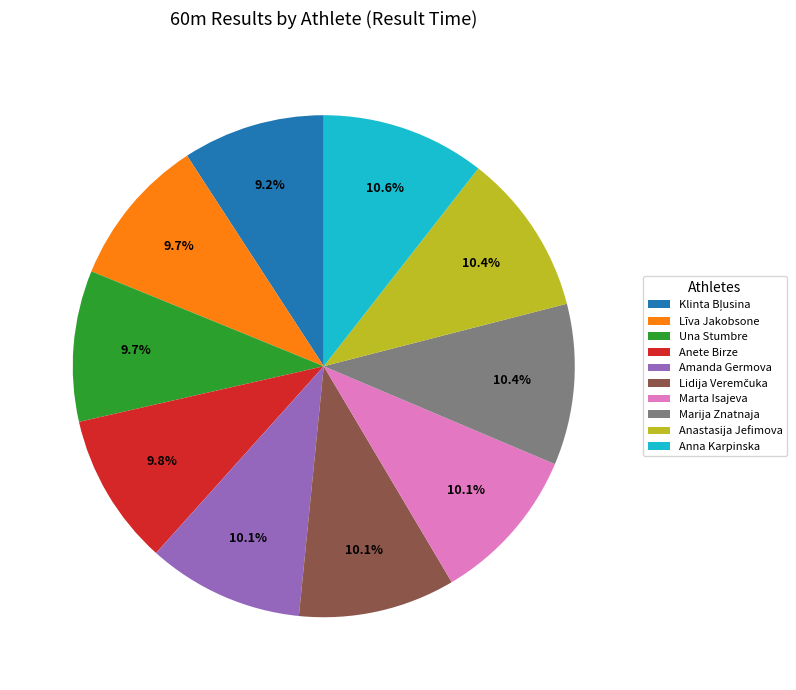

What percentage is NOT represented by Una Stumbre?

90.3%